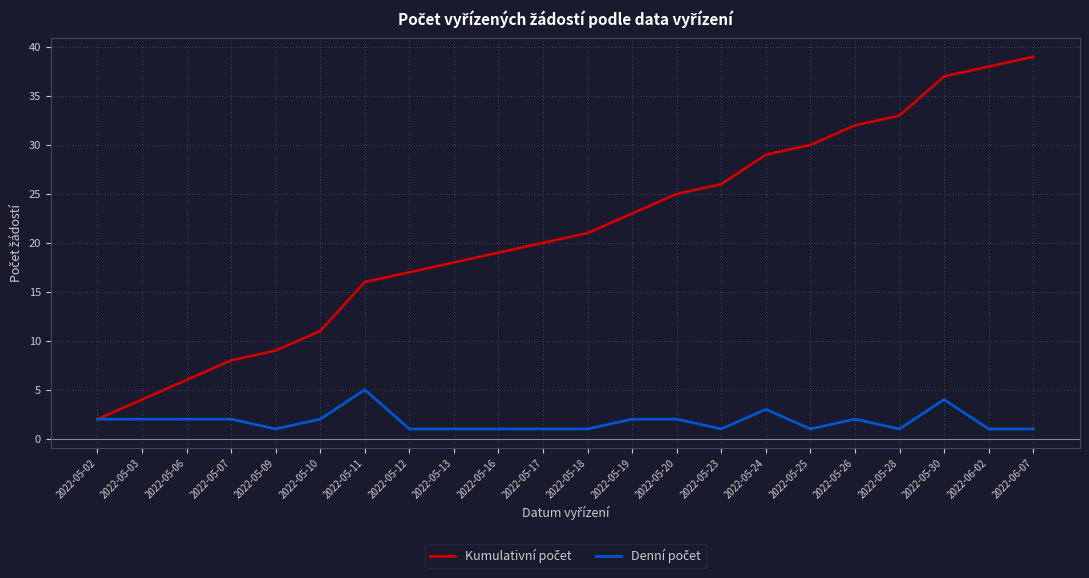

What is the maximum value shown in the chart?

39